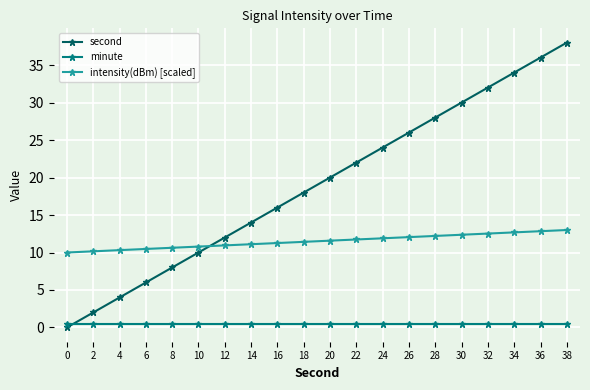

True or false: second has more than 0 points higher than both neighbors.

False